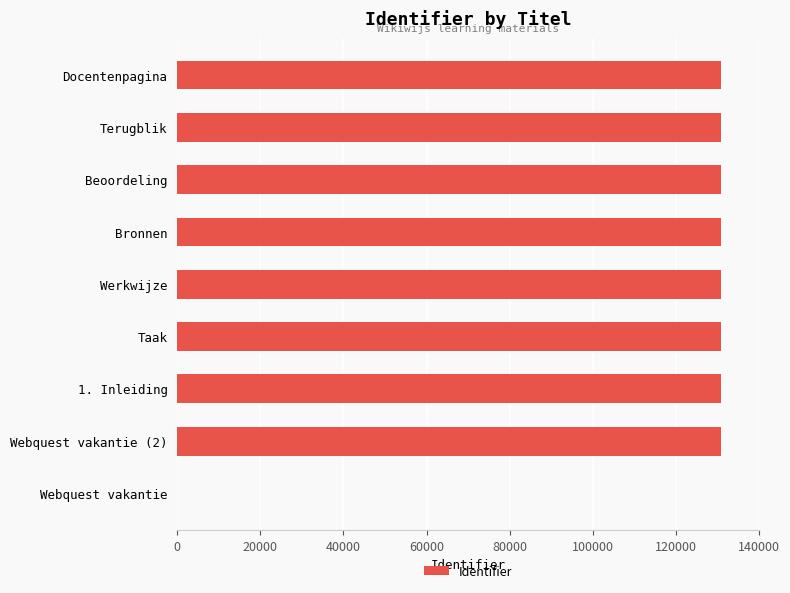

Is it true that the value at Beoordeling is 76849?

False